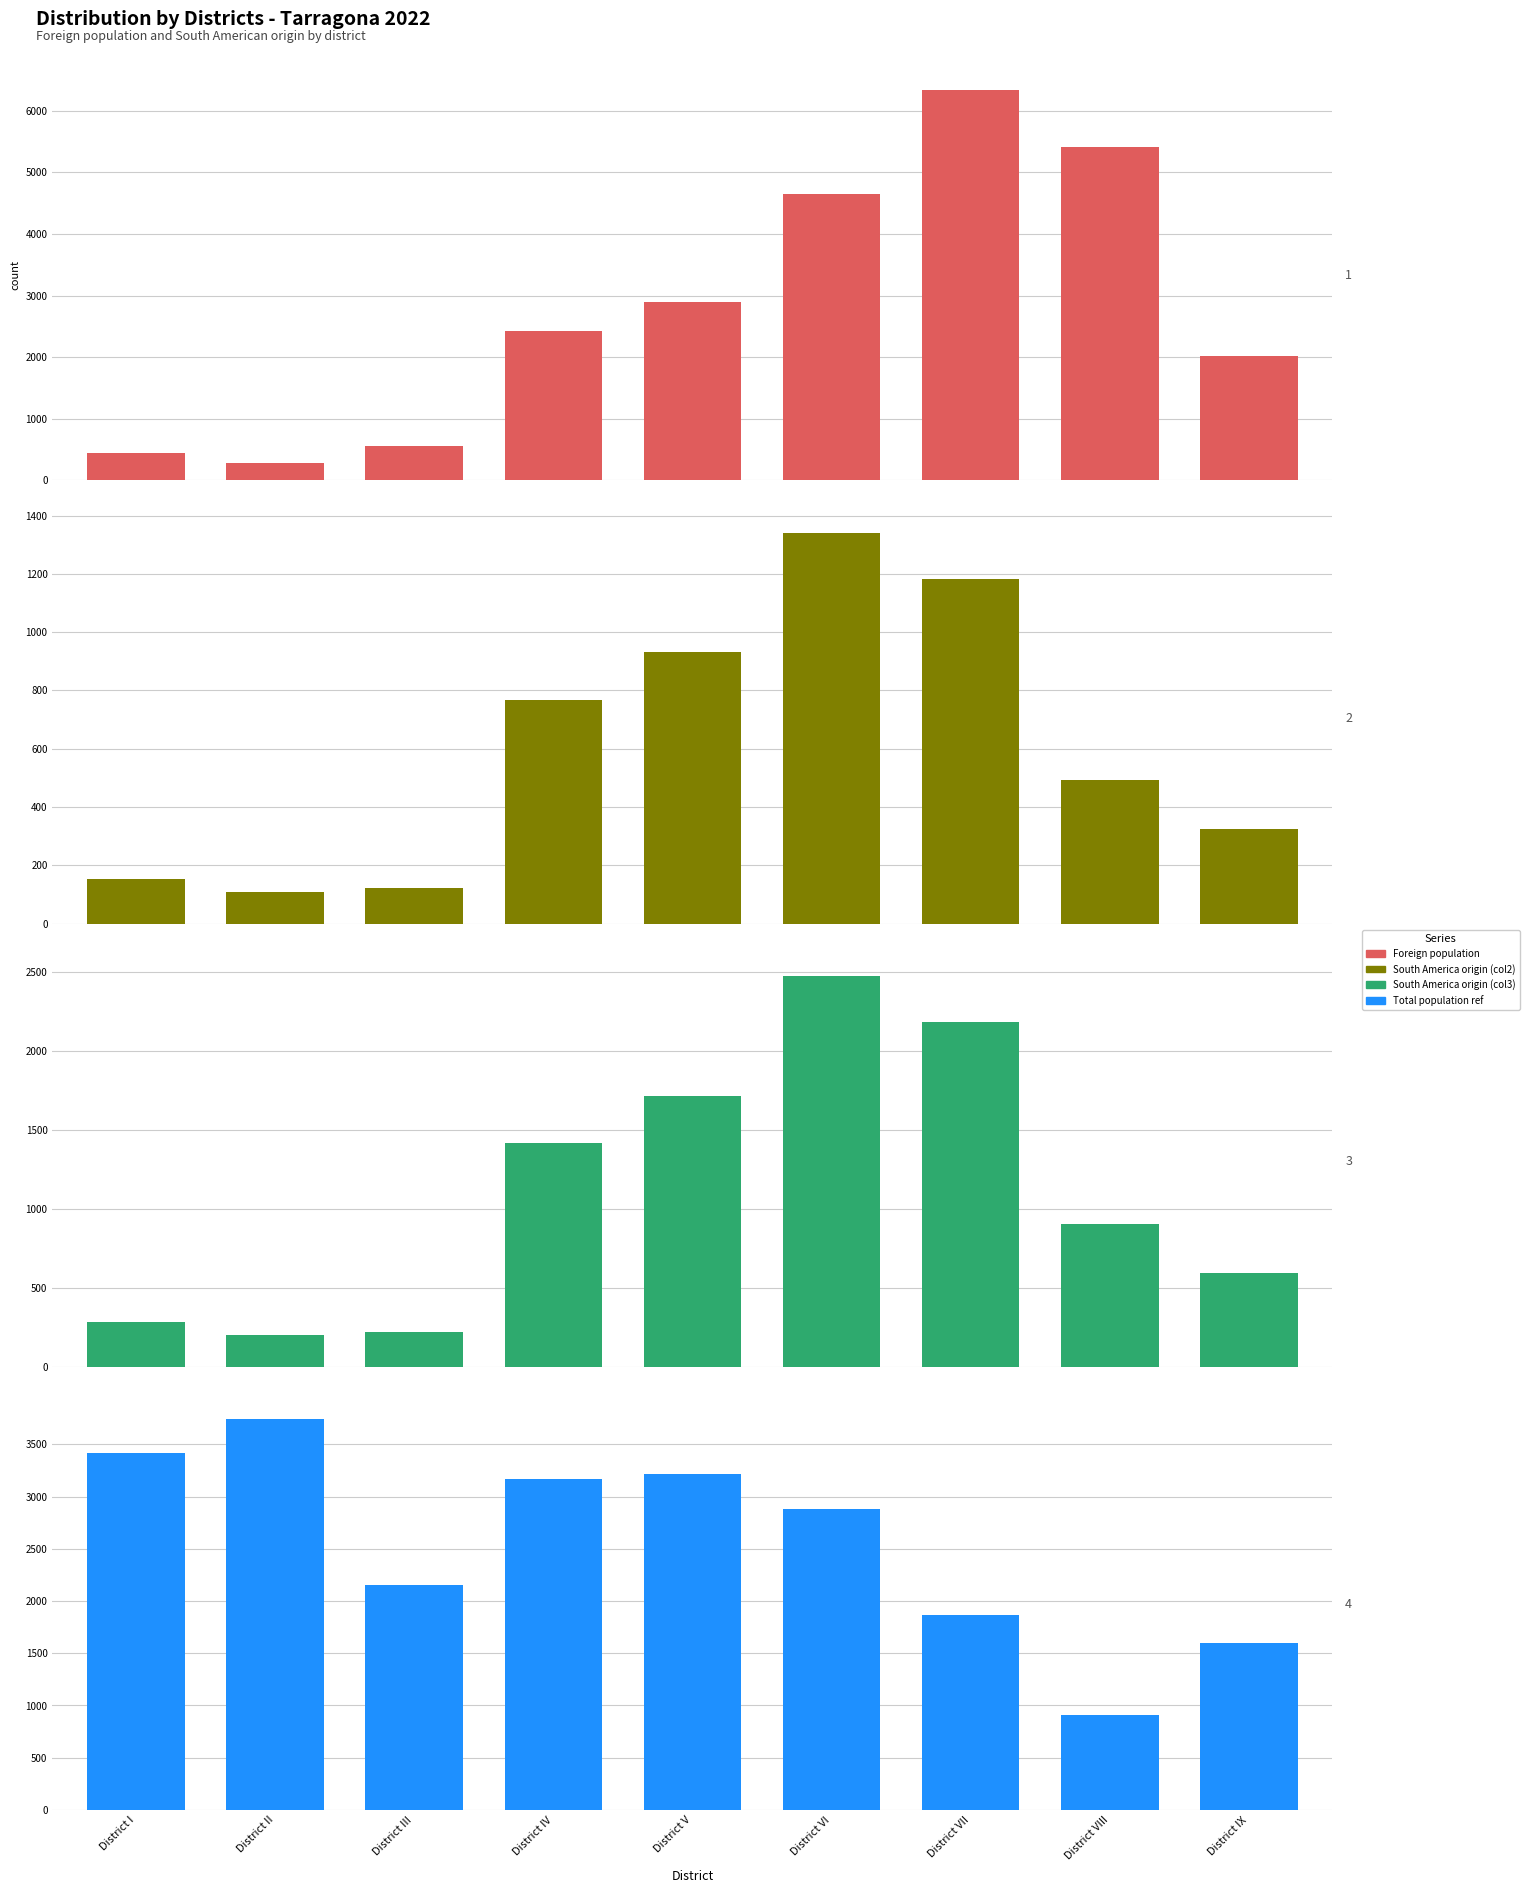

Which has a higher value, District V or District VI?

District VI